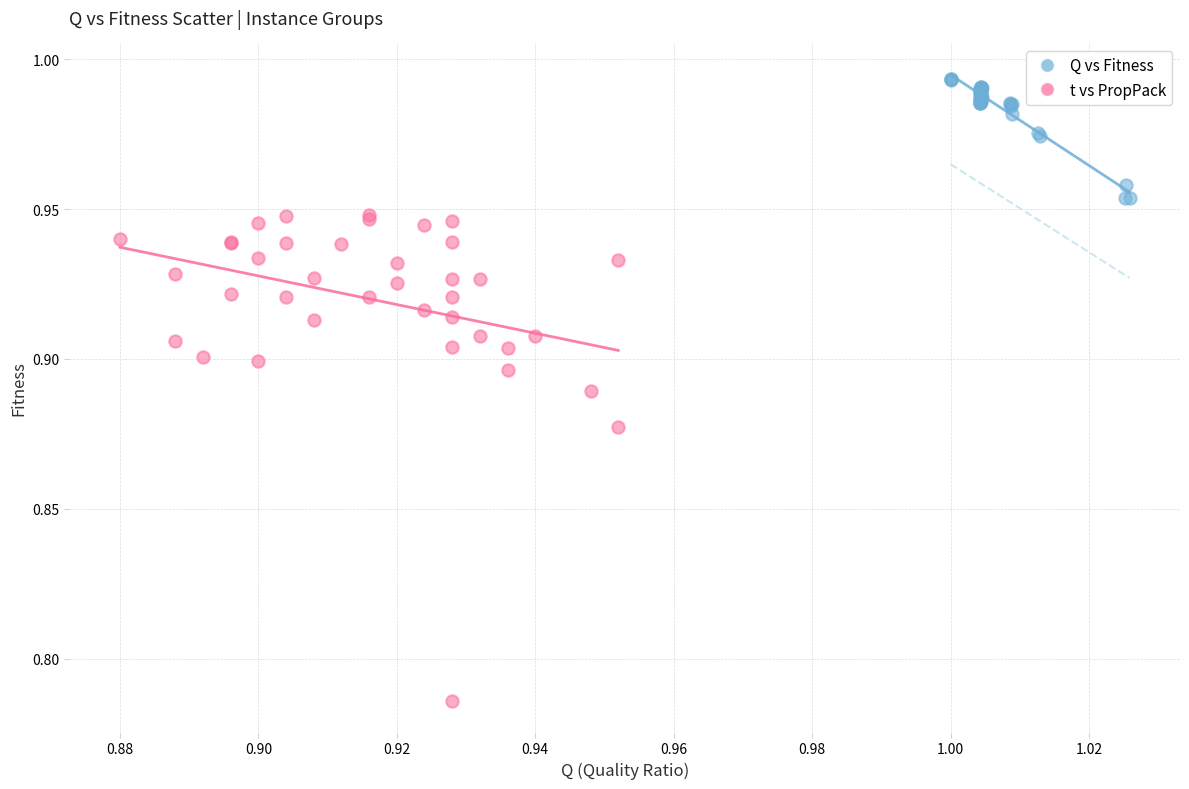

Which series reaches the minimum Y coordinate?

t vs PropPack